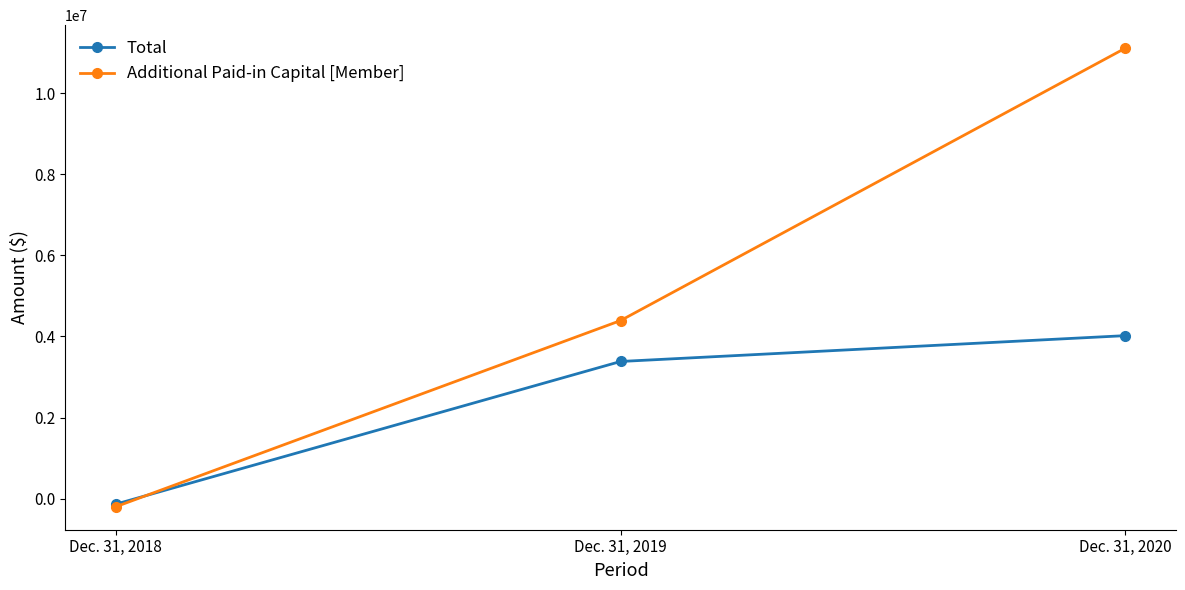

At Dec. 31, 2020, list the series in order from smallest to largest.

Total, Additional Paid-in Capital [Member]